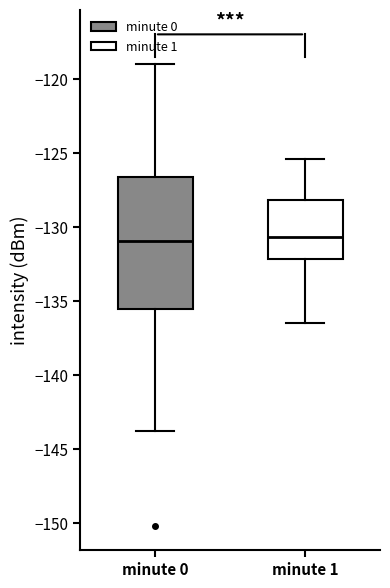

Reading left to right, read every box against the y-axis: the position of its median line, the range the box covers, and the ends of its whiskers. The values are not printed on the chart, so give them approximately, as read against the axis.

minute 0: median -131.0, box -135.5 to -126.5, whiskers -144.0 to -119.0
minute 1: median -130.5, box -132.0 to -128.0, whiskers -136.5 to -125.5